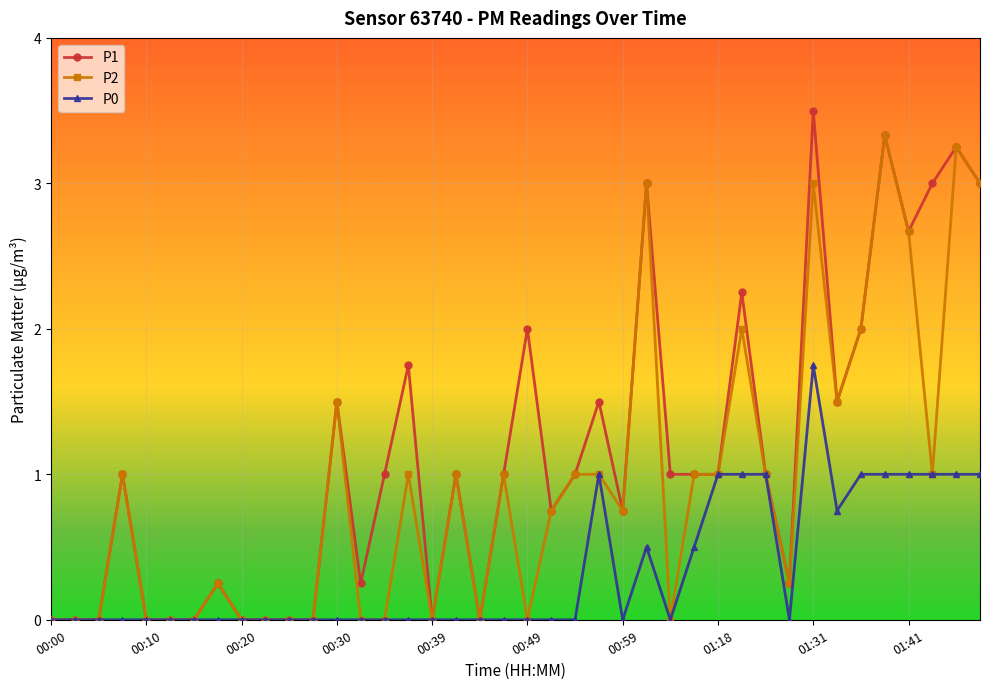

List the series in order of their overall mean, lowest first.

P0, P2, P1